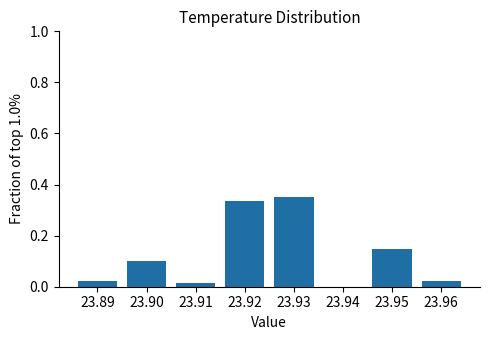

Reading left to right, list every bar in this chart as the range it spans on the x-axis followed by its height. The values are not printed on the chart, so give them approximately, as read against the axis.

23.885 to 23.895: 0.02
23.895 to 23.905: 0.10
23.905 to 23.915: under 0.02
23.915 to 23.925: 0.34
23.925 to 23.935: 0.36
23.935 to 23.945: 0
23.945 to 23.955: 0.14
23.955 to 23.965: 0.02